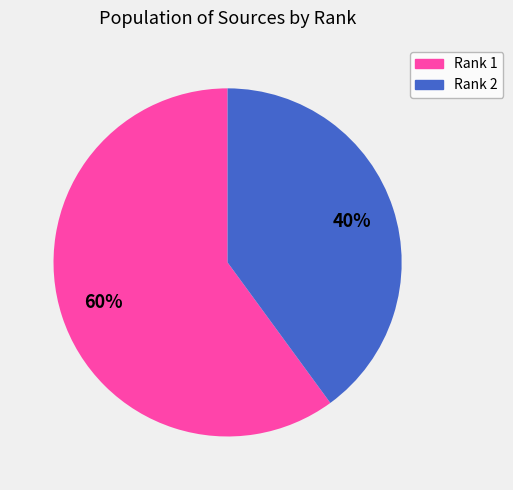

Between Rank 1 and Rank 2, which is larger?

Rank 1